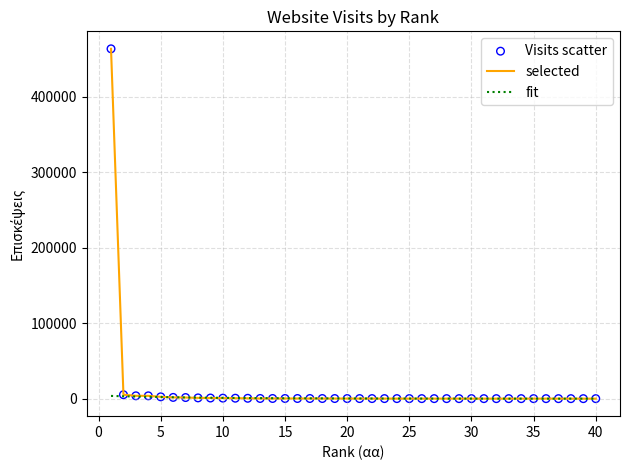

What is the maximum value shown in the chart?

463399.0